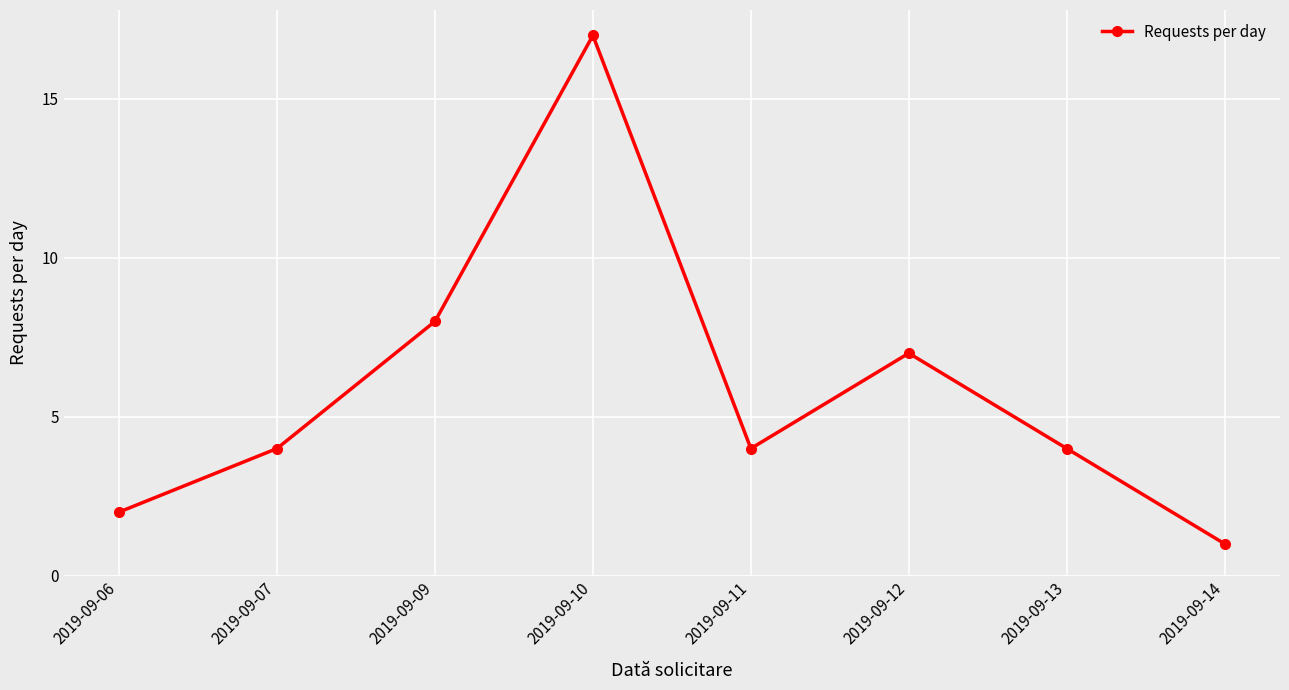

At which category does the data reach its first local valley?

2019-09-11